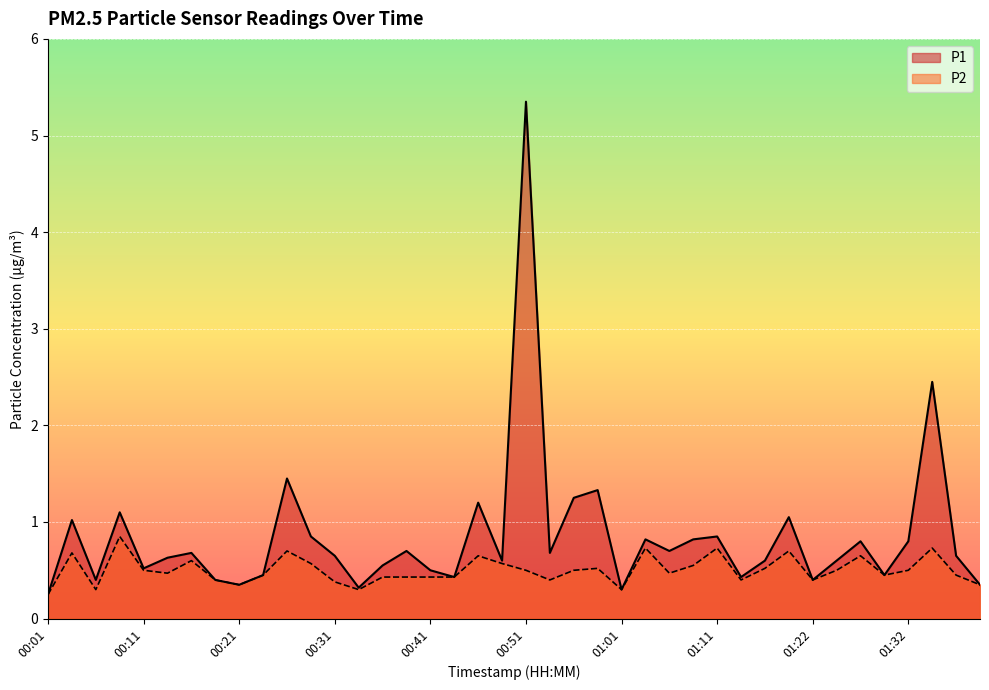

What is the total value across all series at 00:06?

0.7